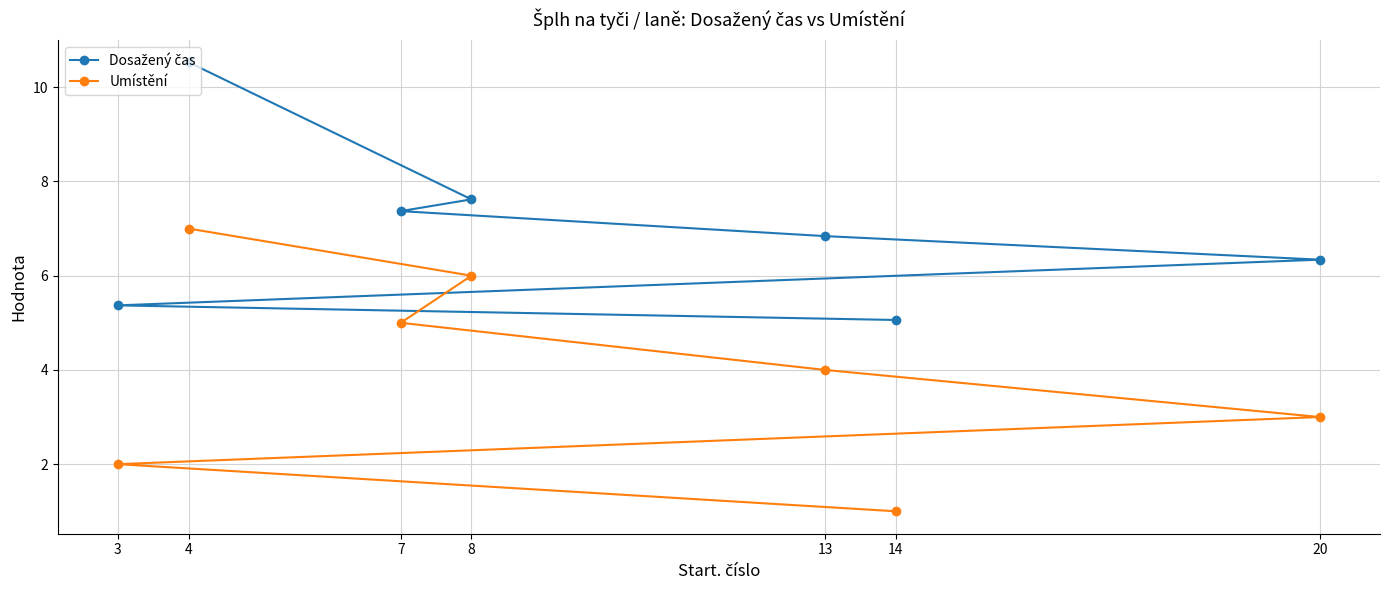

What is the value of the Umístění point at the 6th from the left?

1.0